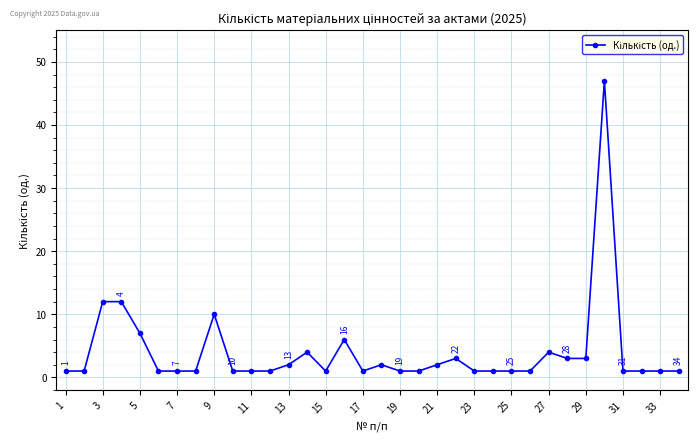

How many lines are shown in the chart?

1